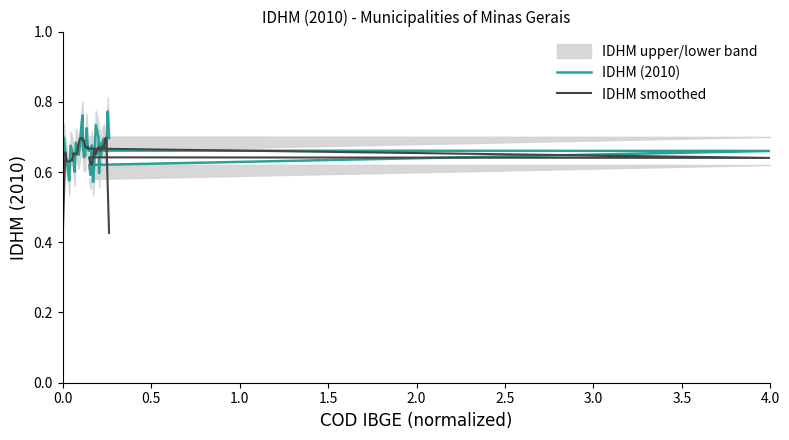

At how many categories does at least one series exceed 0?

39